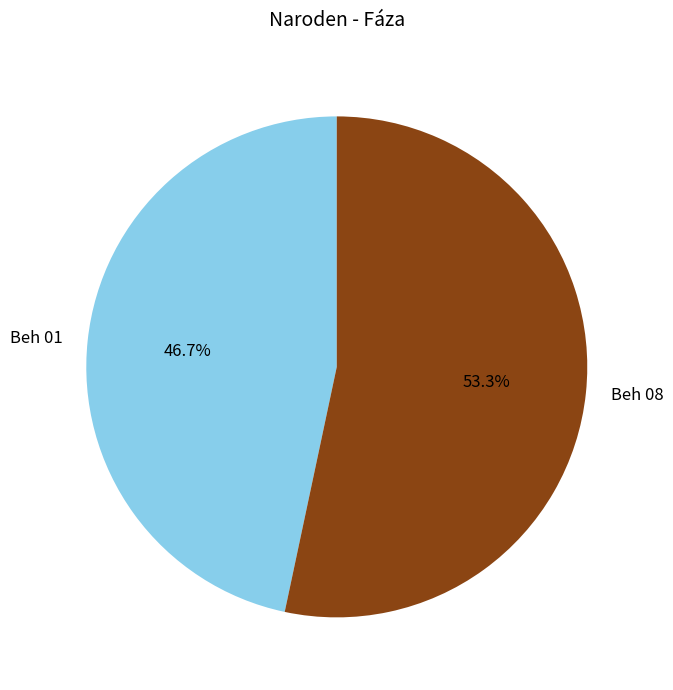

To the nearest percent, what is the difference between the Beh 01 and Beh 08 slice percentages?

7%